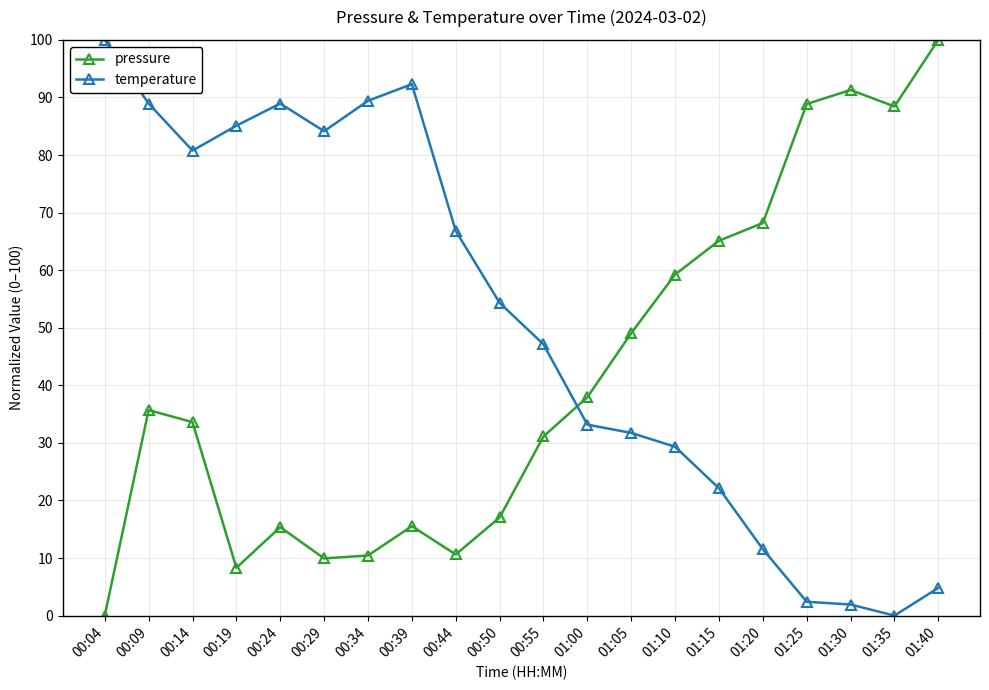

In temperature, how many points are higher than both neighbors (excluding endpoints)?

2